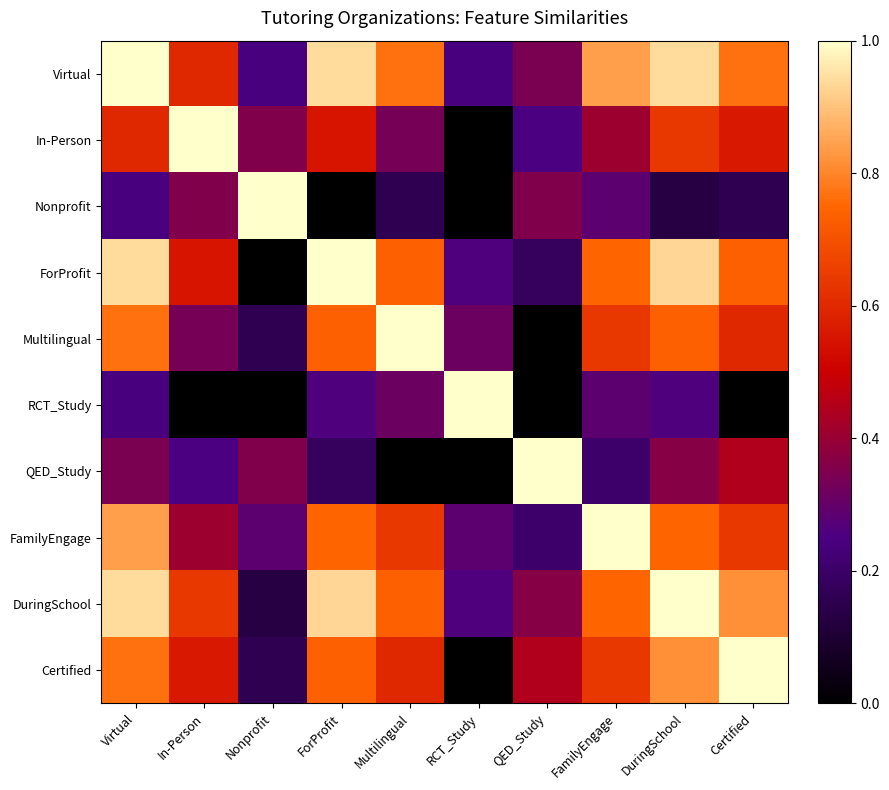

What is the total value across all series at In-Person?

4.7